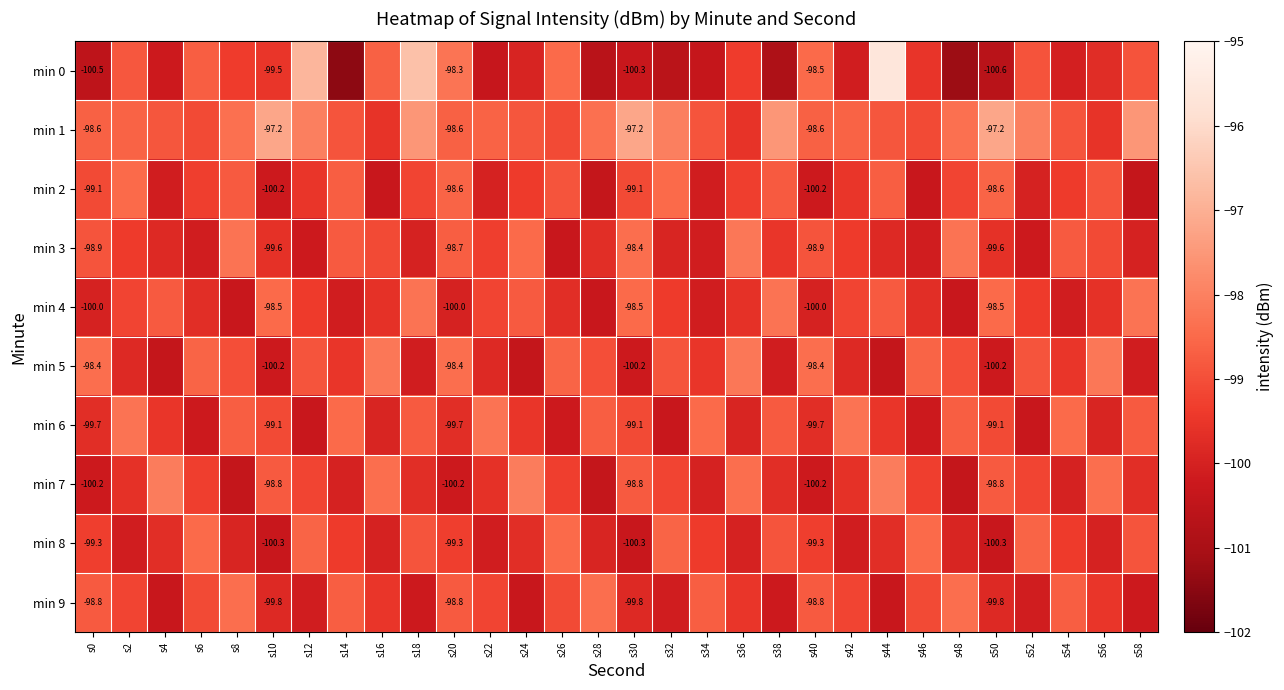

The value of min 8 at s28 is -30.1. True or false?

False